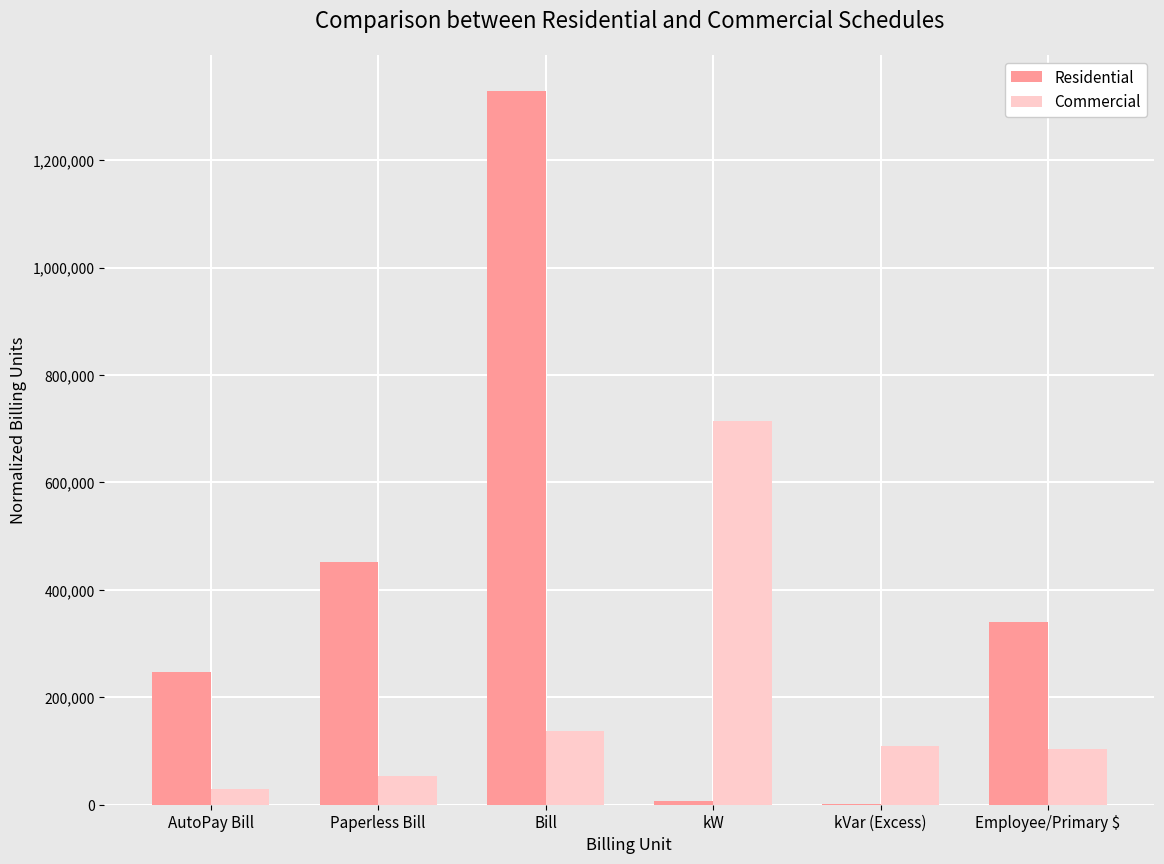

At which label does Commercial first exceed 108913?

Bill